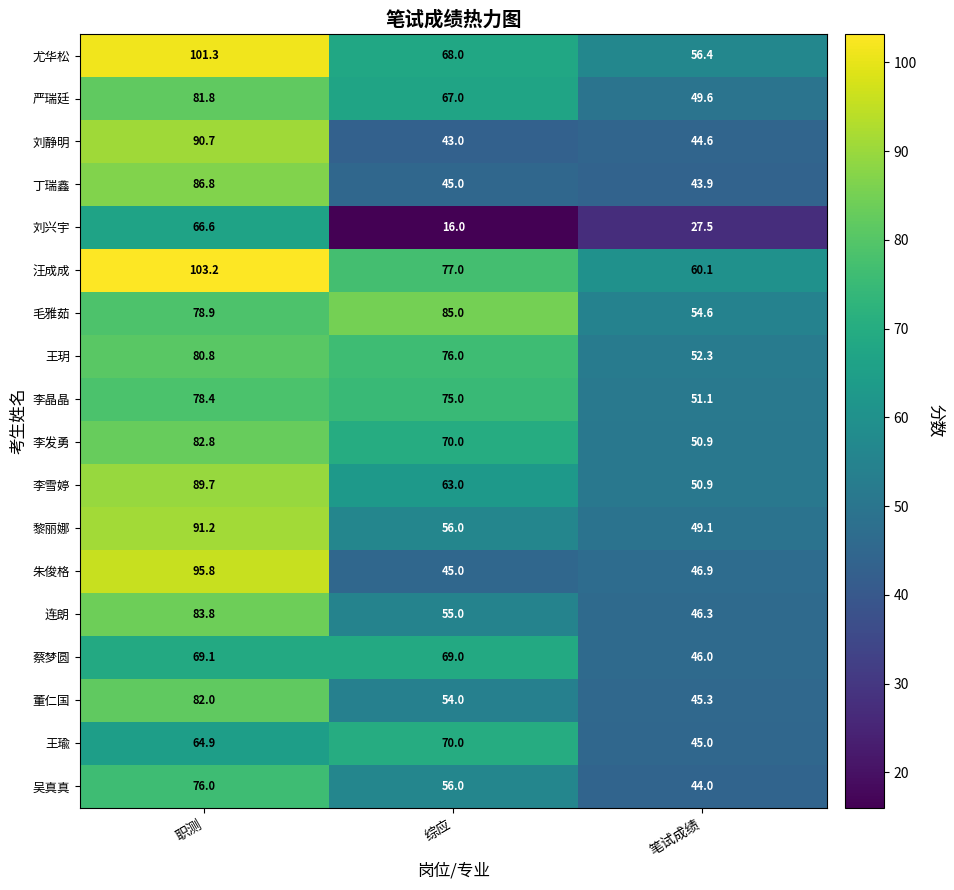

True or false: 毛雅茹 has a value of 78.9 at 职测.

True